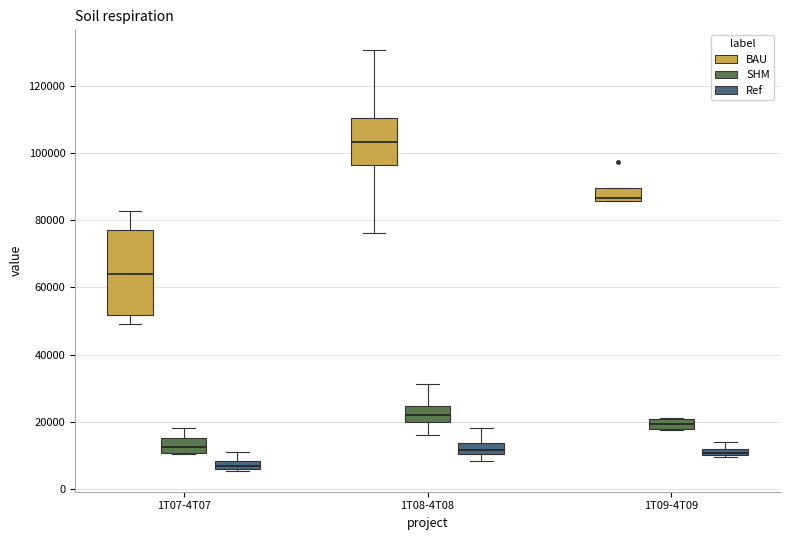

Which box's median line is the lowest?

1T07-4T07 (Ref)